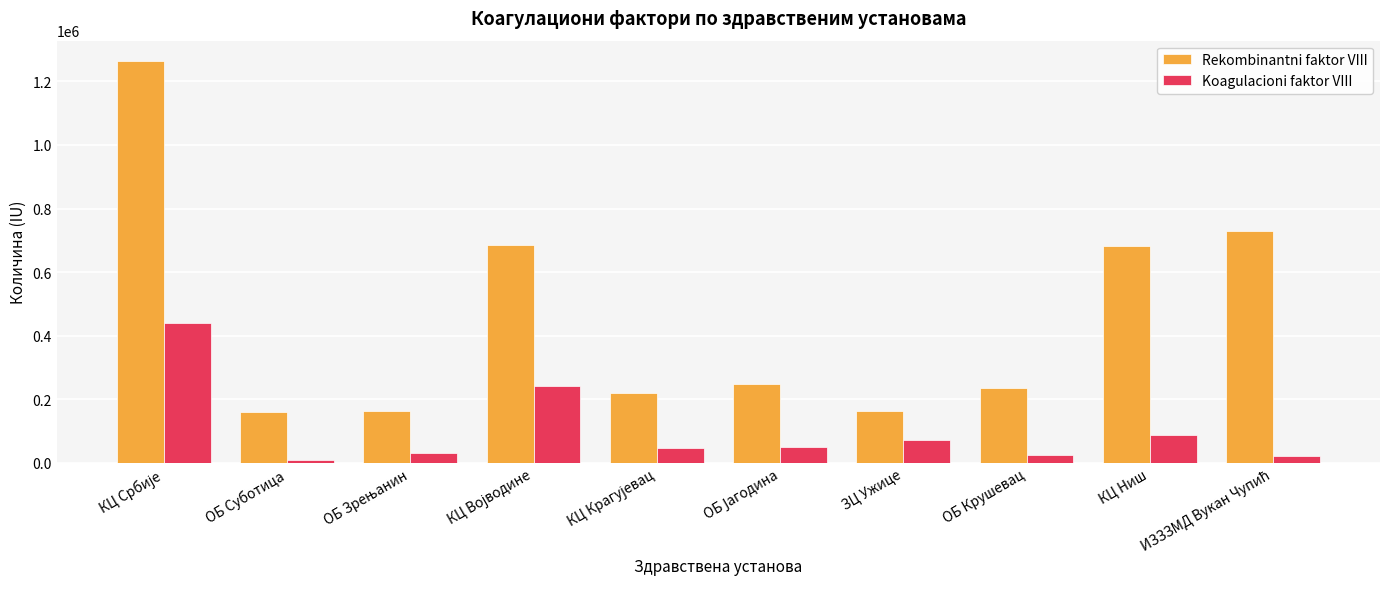

Which series has the largest range (max minus min)?

Rekombinantni faktor VIII